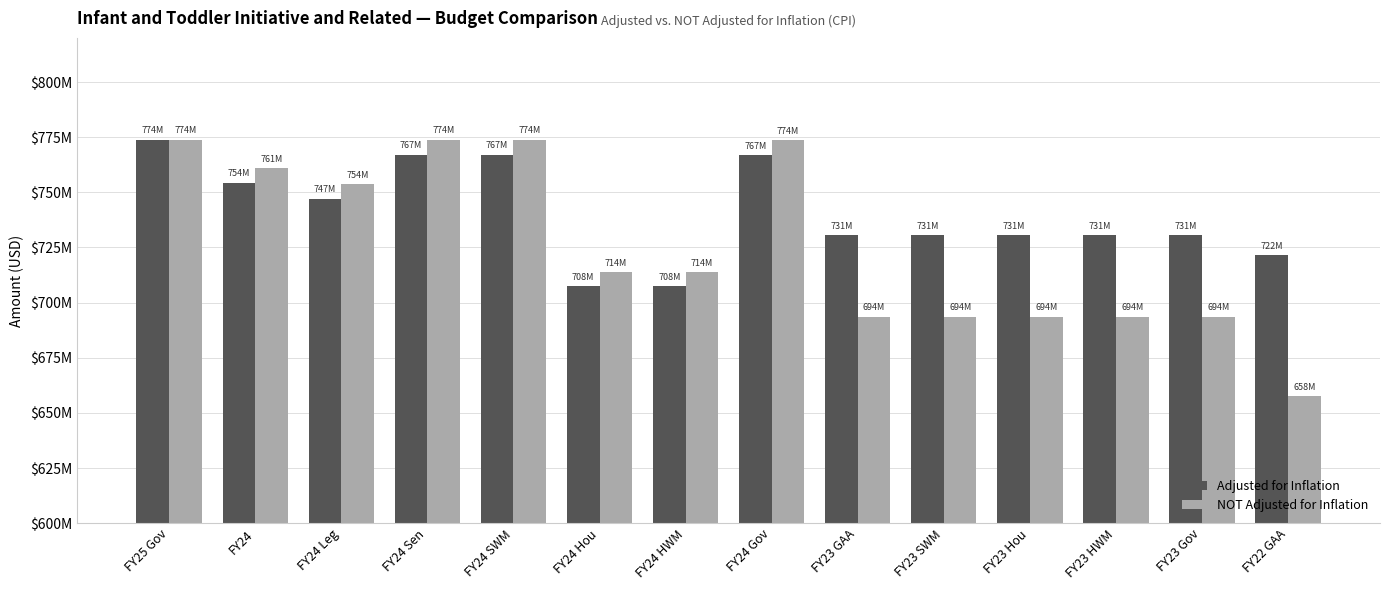

What is the label of the 4th bar from the left?

FY24 Sen